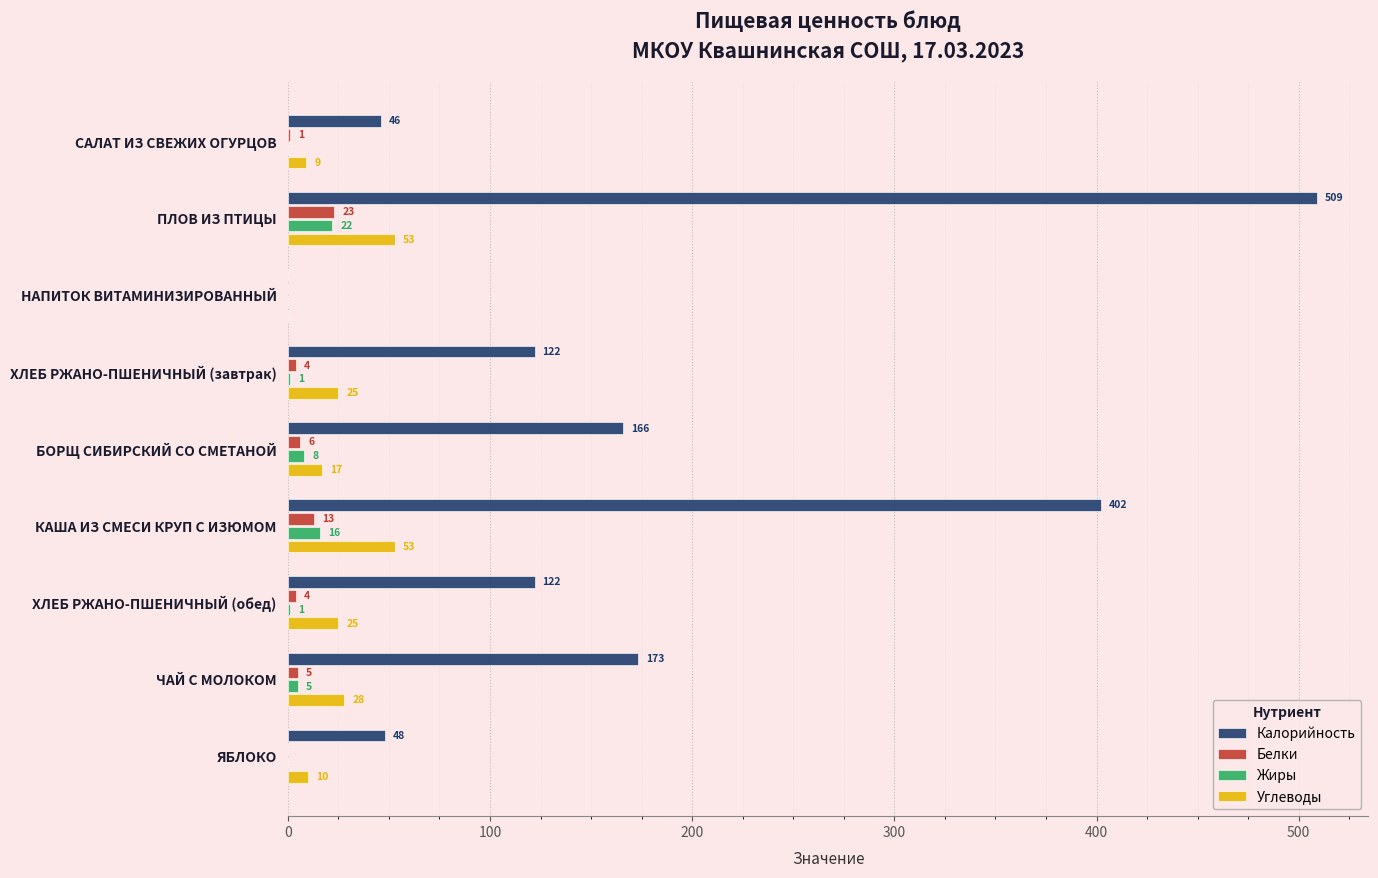

Which series has the largest total across all categories?

Калорийность